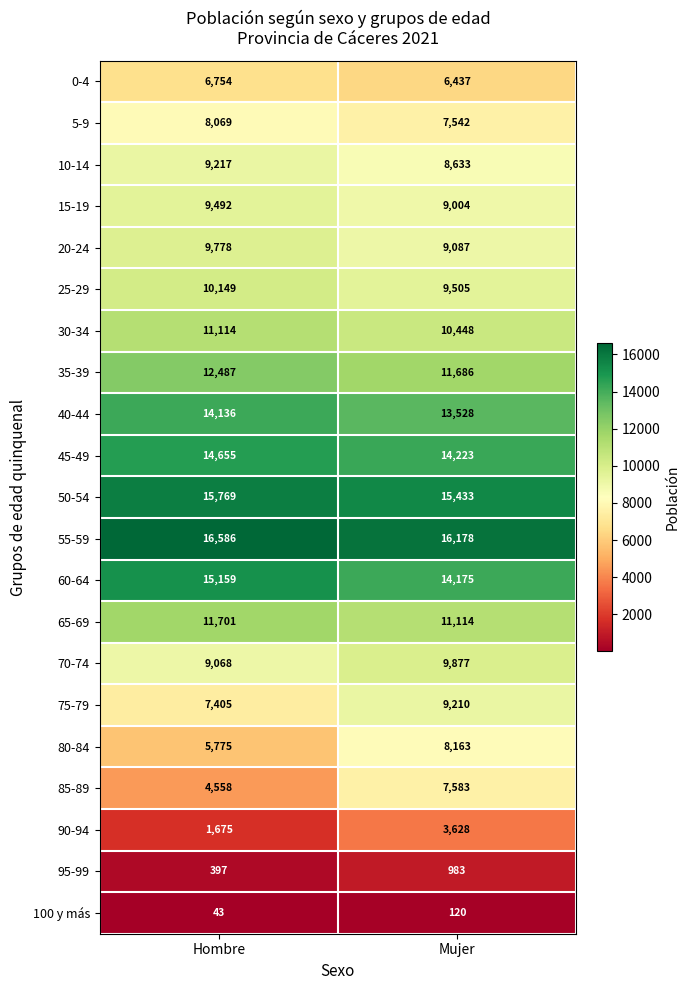

At which category does the chart reach its peak across all series?

Hombre